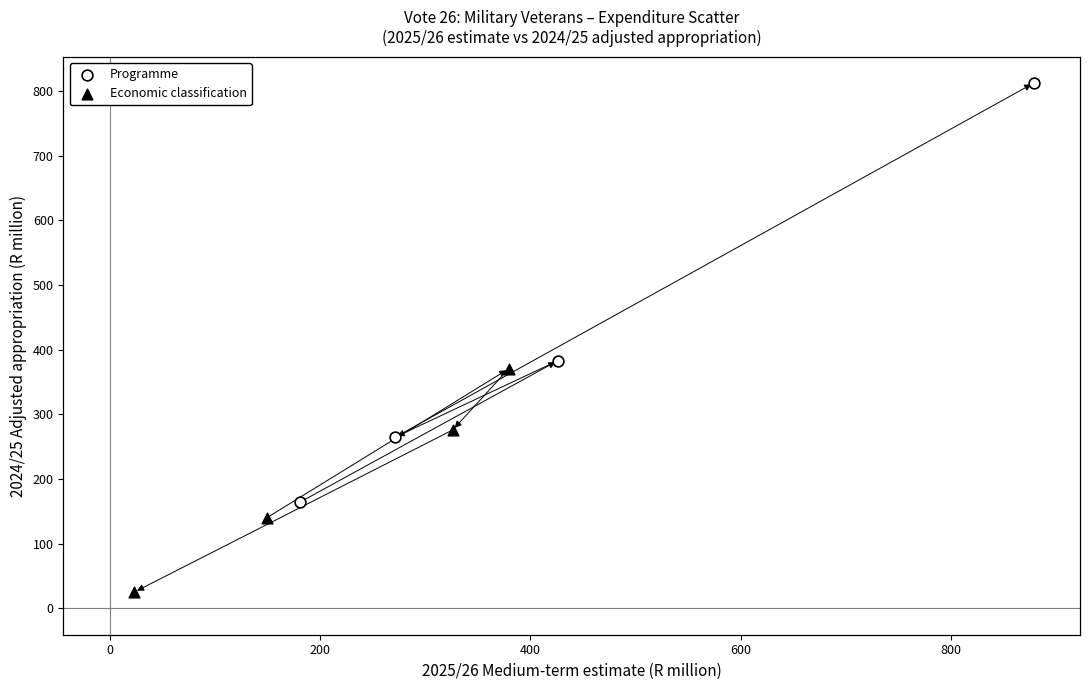

Which series contains the lowest Y value?

Economic classification